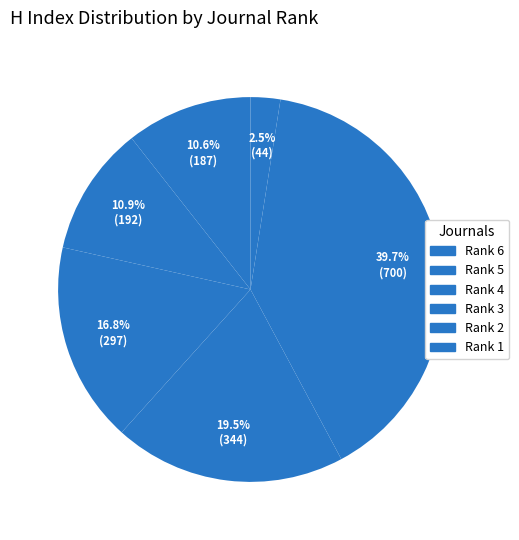

Is there any slice that represents more than half of the pie?

No